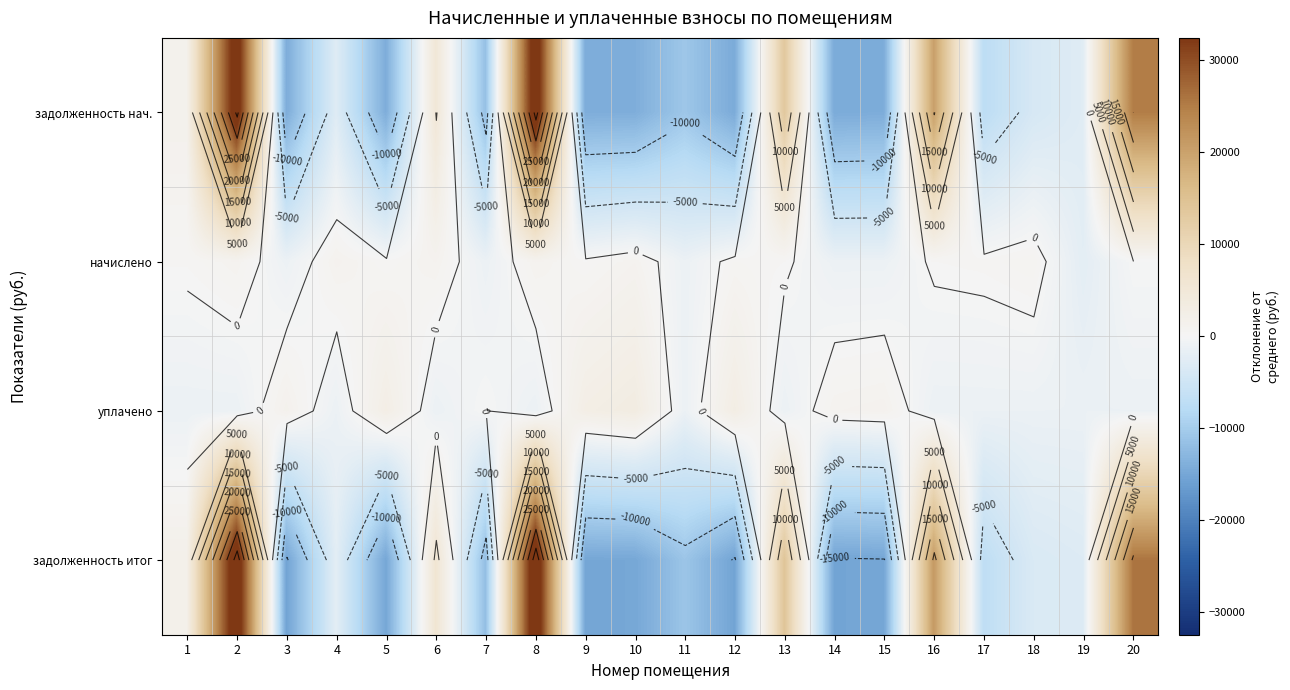

How many values in the задолженность итог series exceed -3549?

9